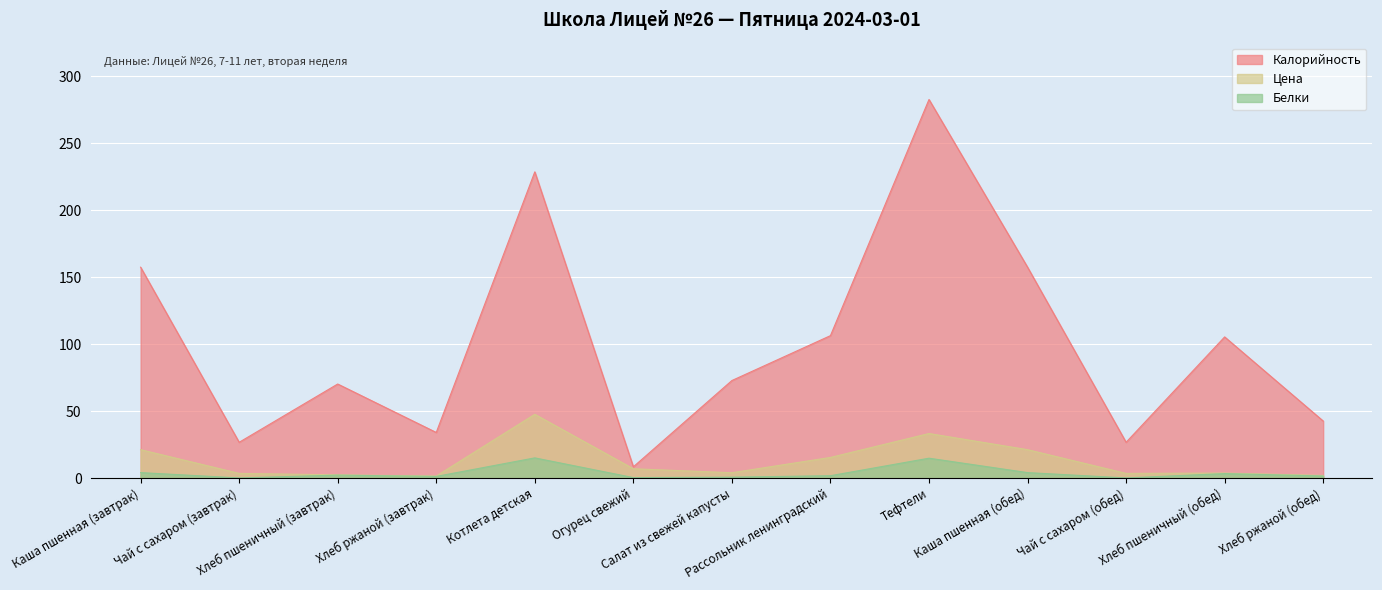

Is the value of Калорийность at Чай с сахаром (обед) greater than the value of Цена at Рассольник ленинградский?

Yes